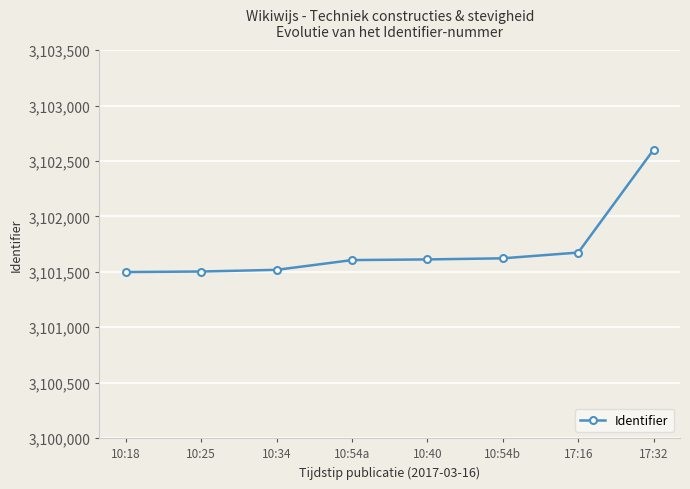

The chart shows a value of 985525 at 10:40. True or false?

False